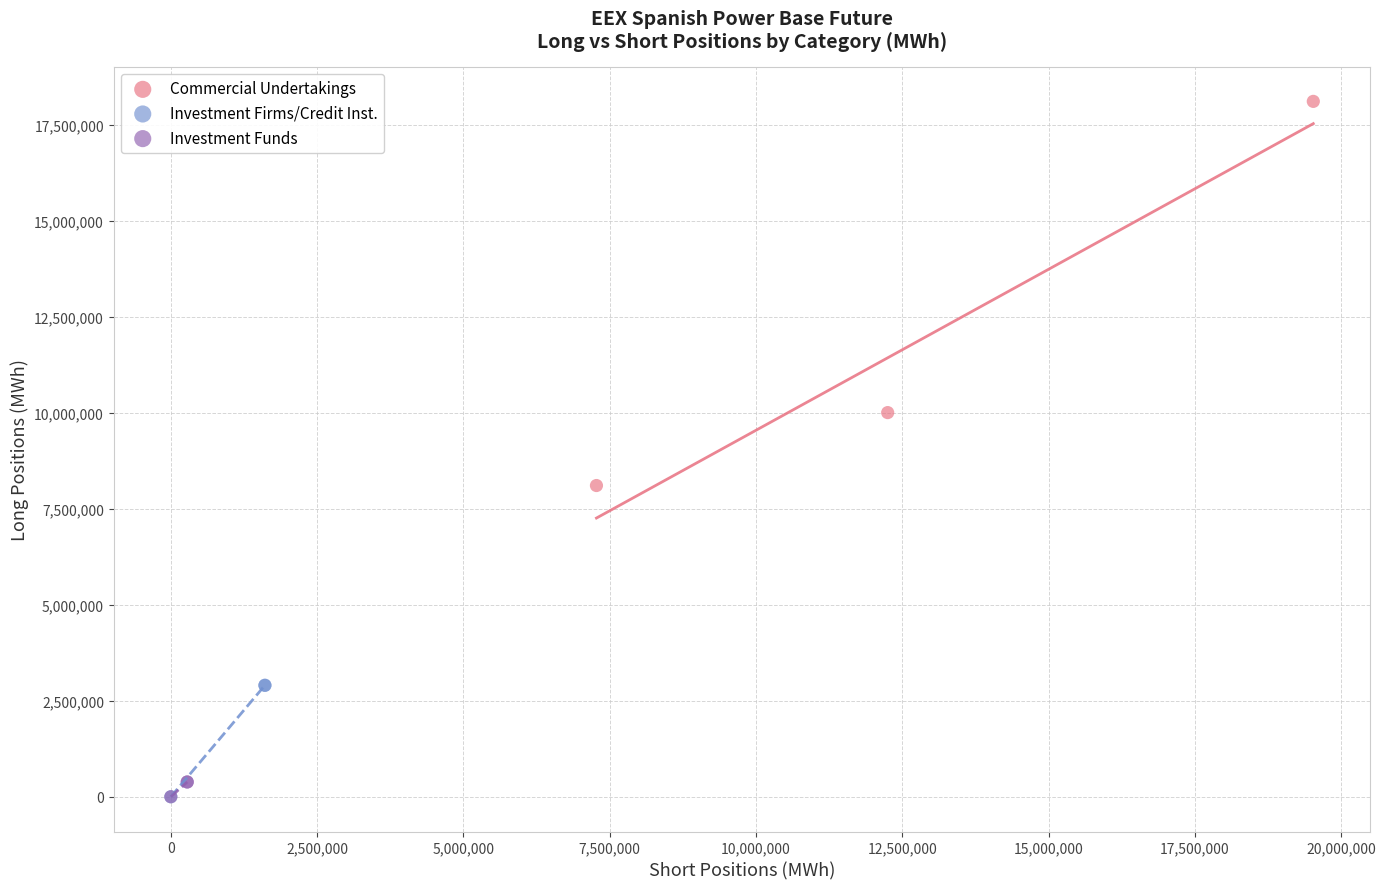

What are all the series names shown in the legend?

Commercial Undertakings, Investment Firms/Credit Inst., Investment Funds